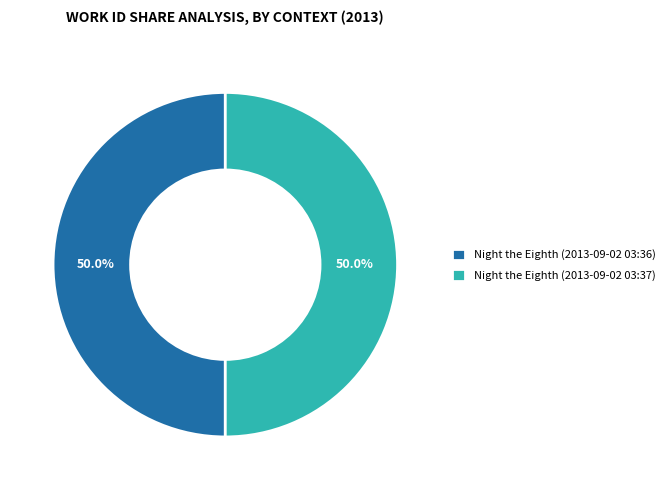

How many slices are in this pie chart?

2